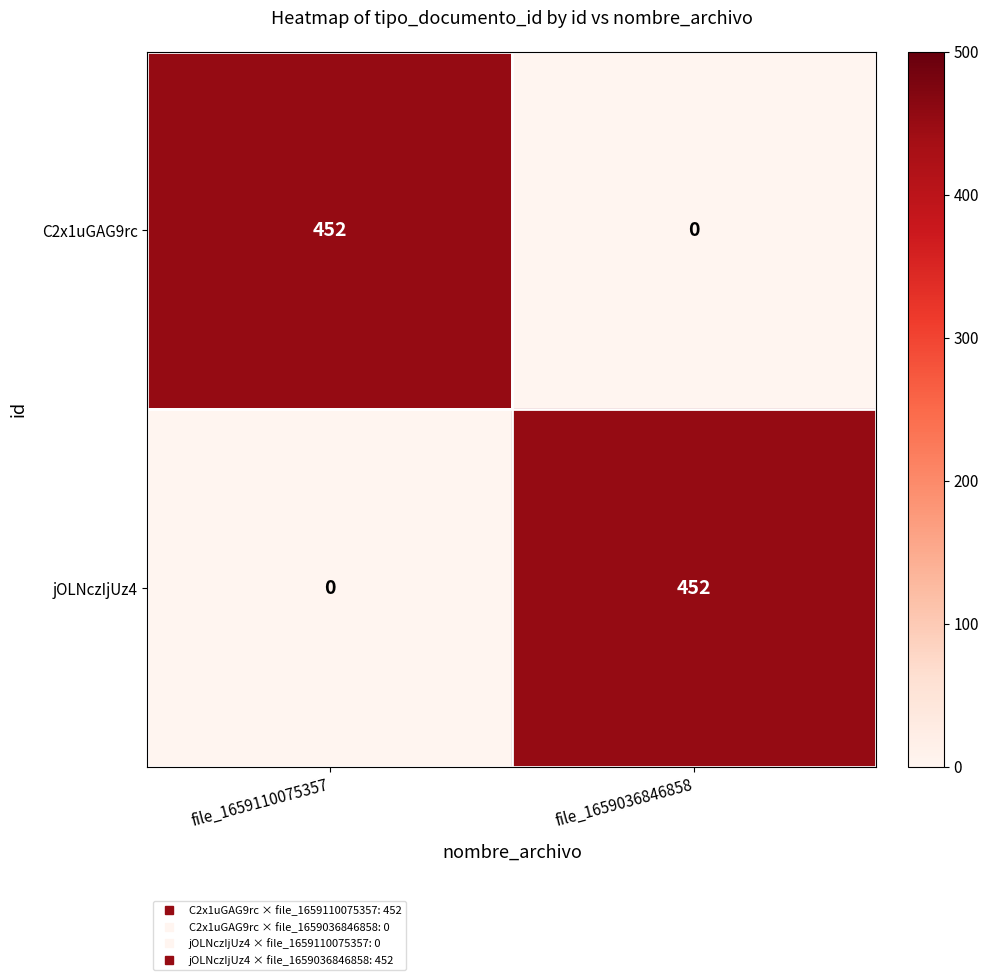

Where is jOLNczIjUz4 nearest to the value 226?

file_1659110075357